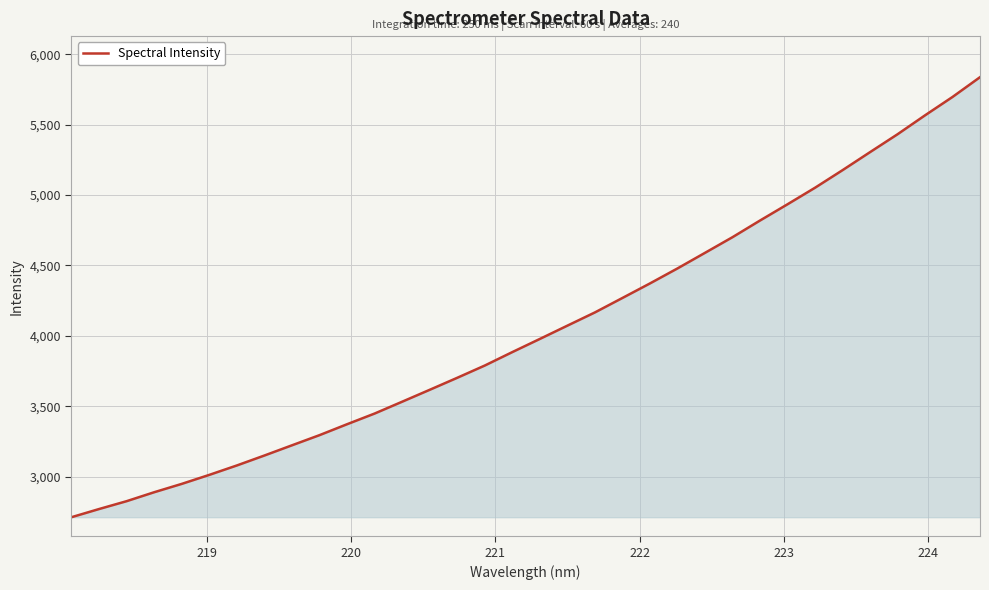

What is the greatest value displayed?

5838.2